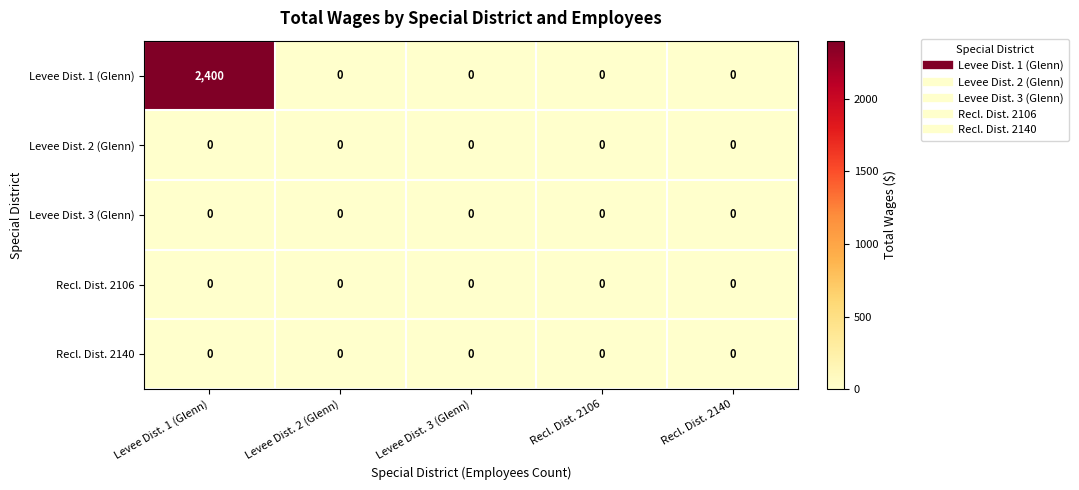

Is the value of Levee Dist. 1 (Glenn) at Levee Dist. 1 (Glenn) greater than the value of Levee Dist. 3 (Glenn) at Recl. Dist. 2106?

Yes